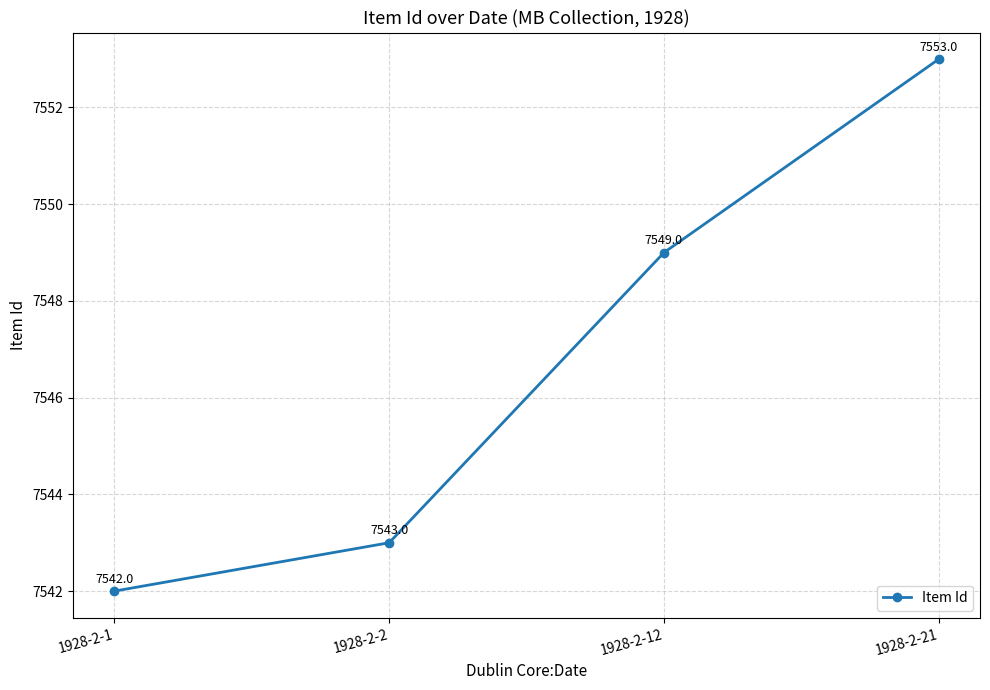

What is the change in value from 1928-2-1 to 1928-2-2?

+1